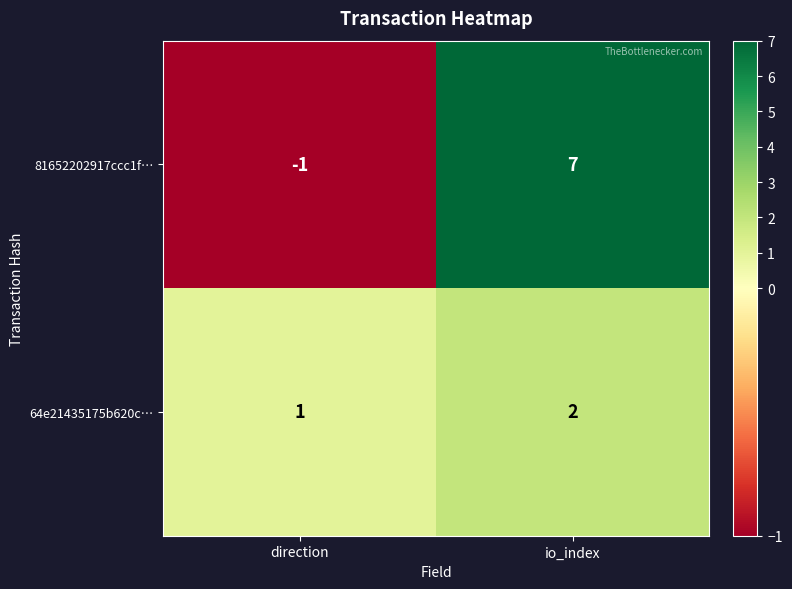

At which label is 81652202917ccc1f… closest to 3?

direction